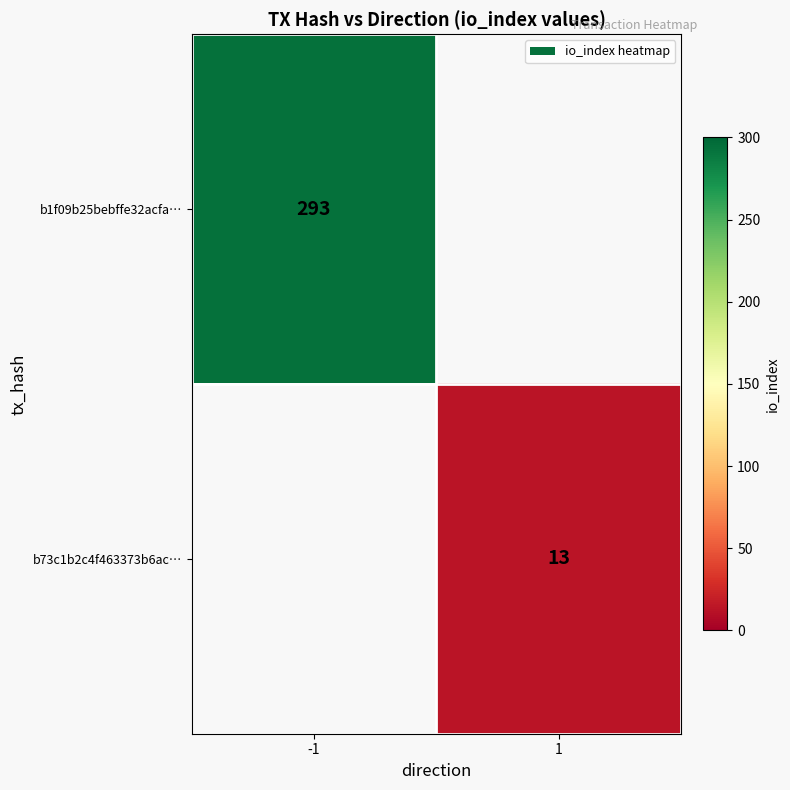

Which label corresponds to the largest value in the chart?

-1